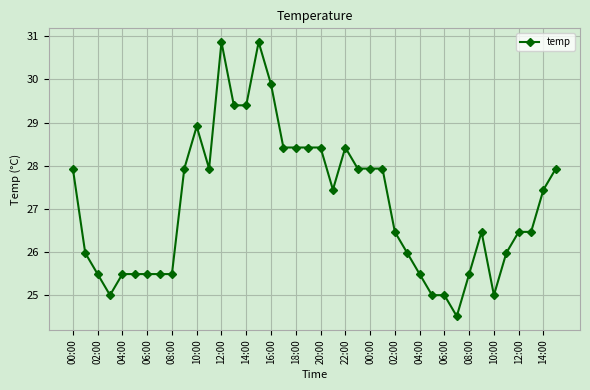

What is the sum of all values?

1083.9